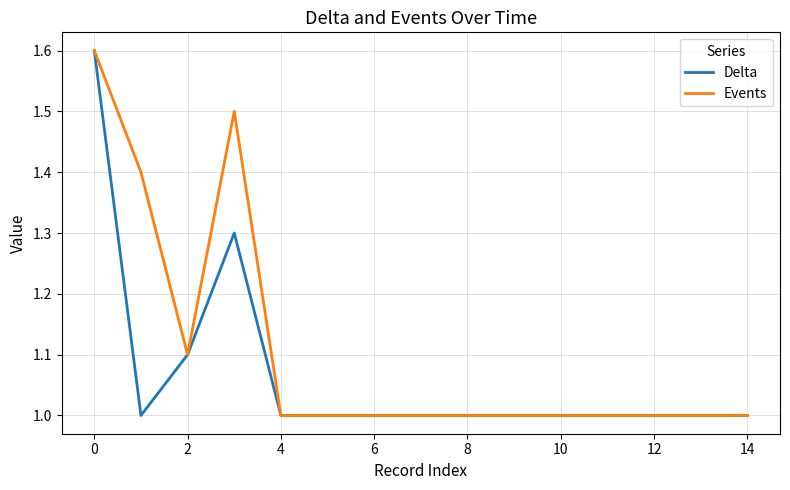

What are all the series names shown in the legend?

Delta, Events